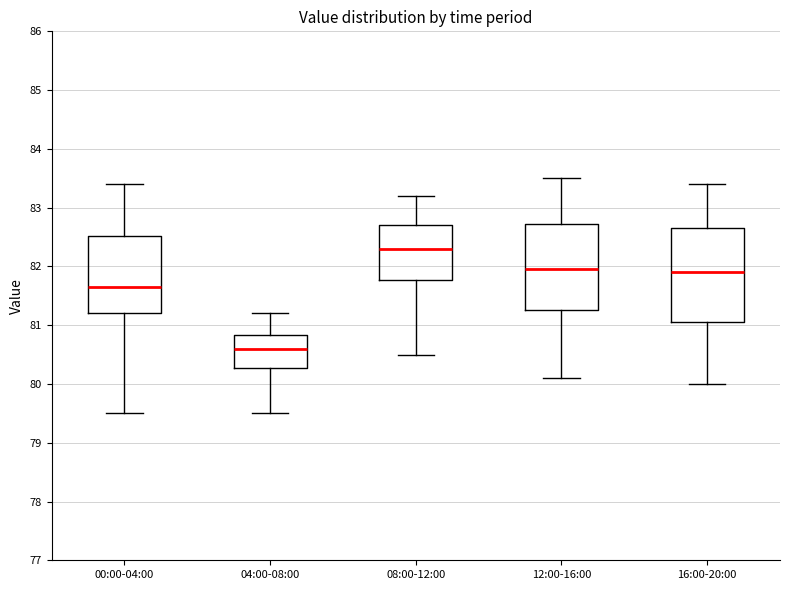

Where is the lower edge of the box for 04:00-08:00 on the y-axis? The values are not printed on the chart, so give them approximately, as read against the axis.

80.3